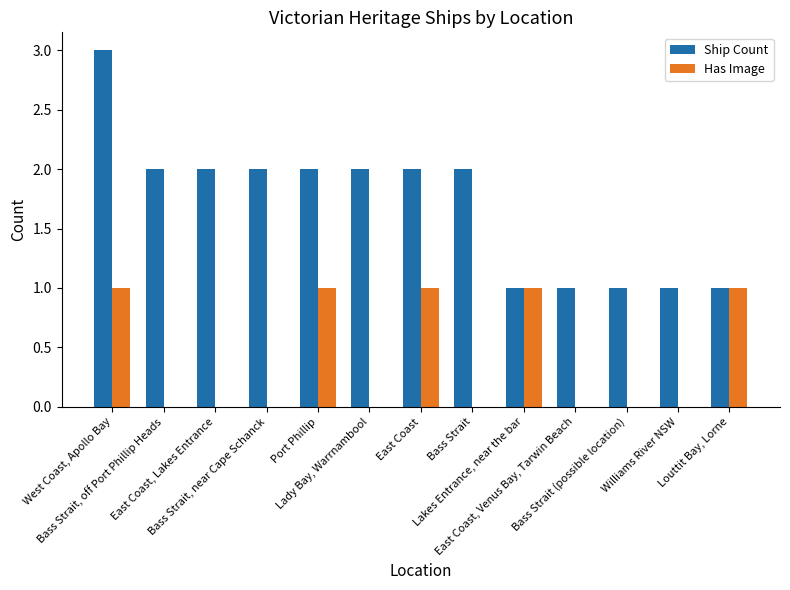

Which series has the largest total across all categories?

Ship Count